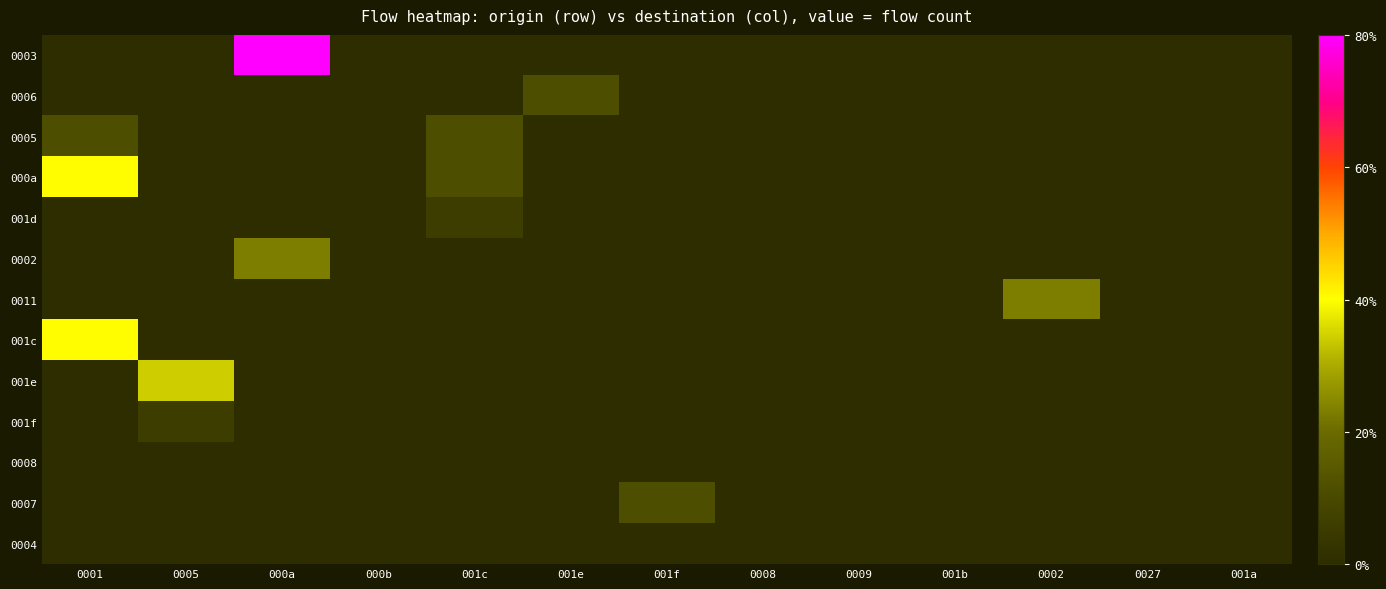

List the series in order of their peak value, lowest first.

0008, 0004, 001d, 001f, 0006, 0005, 0007, 0002, 0011, 001e, 000a, 001c, 0003